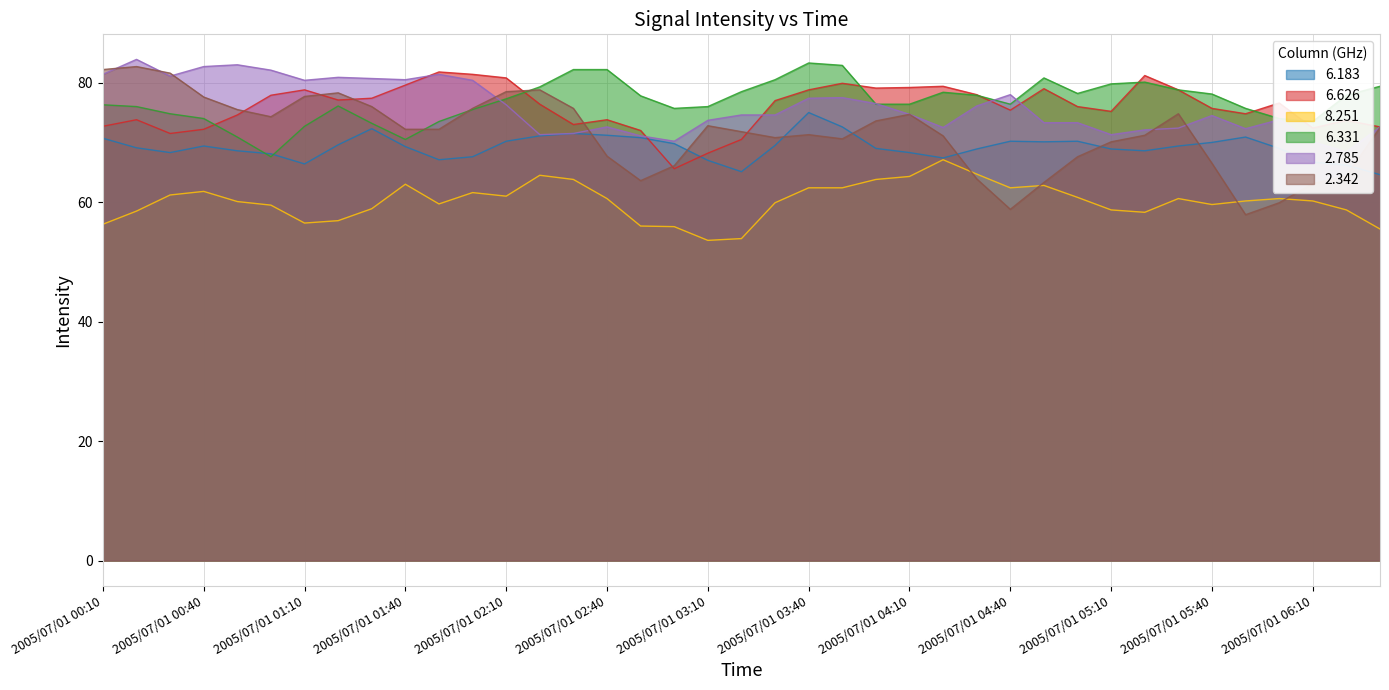

How many series are shown in this chart?

6